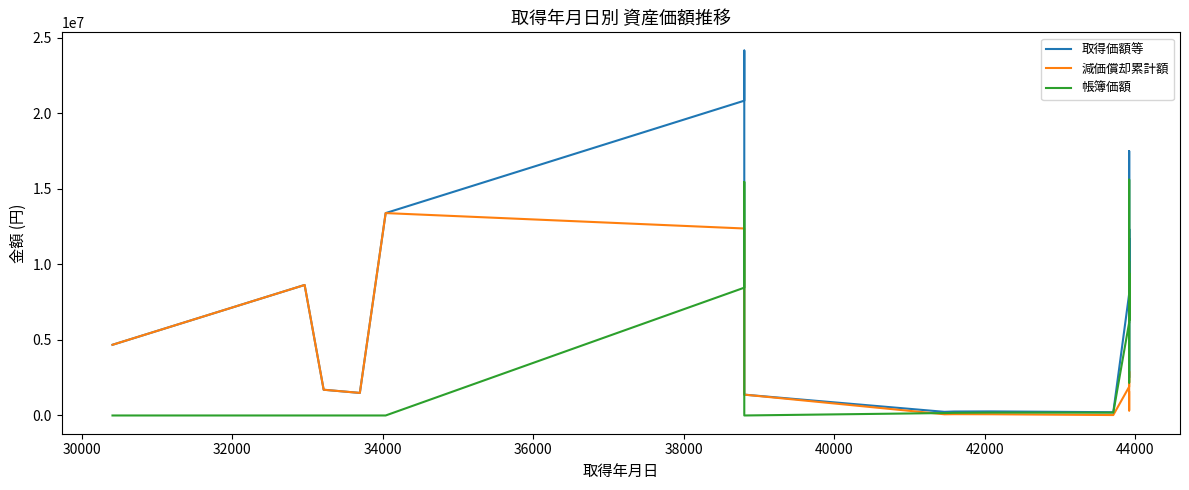

Rank the series by their average value, from highest to lowest.

取得価額等, 帳簿価額, 減価償却累計額